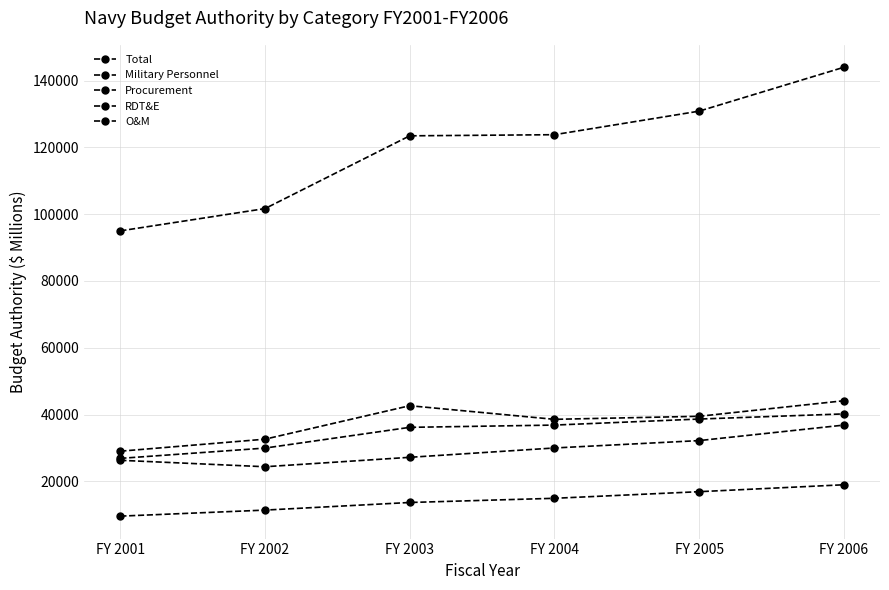

Which label corresponds to the smallest value in the chart?

FY 2001